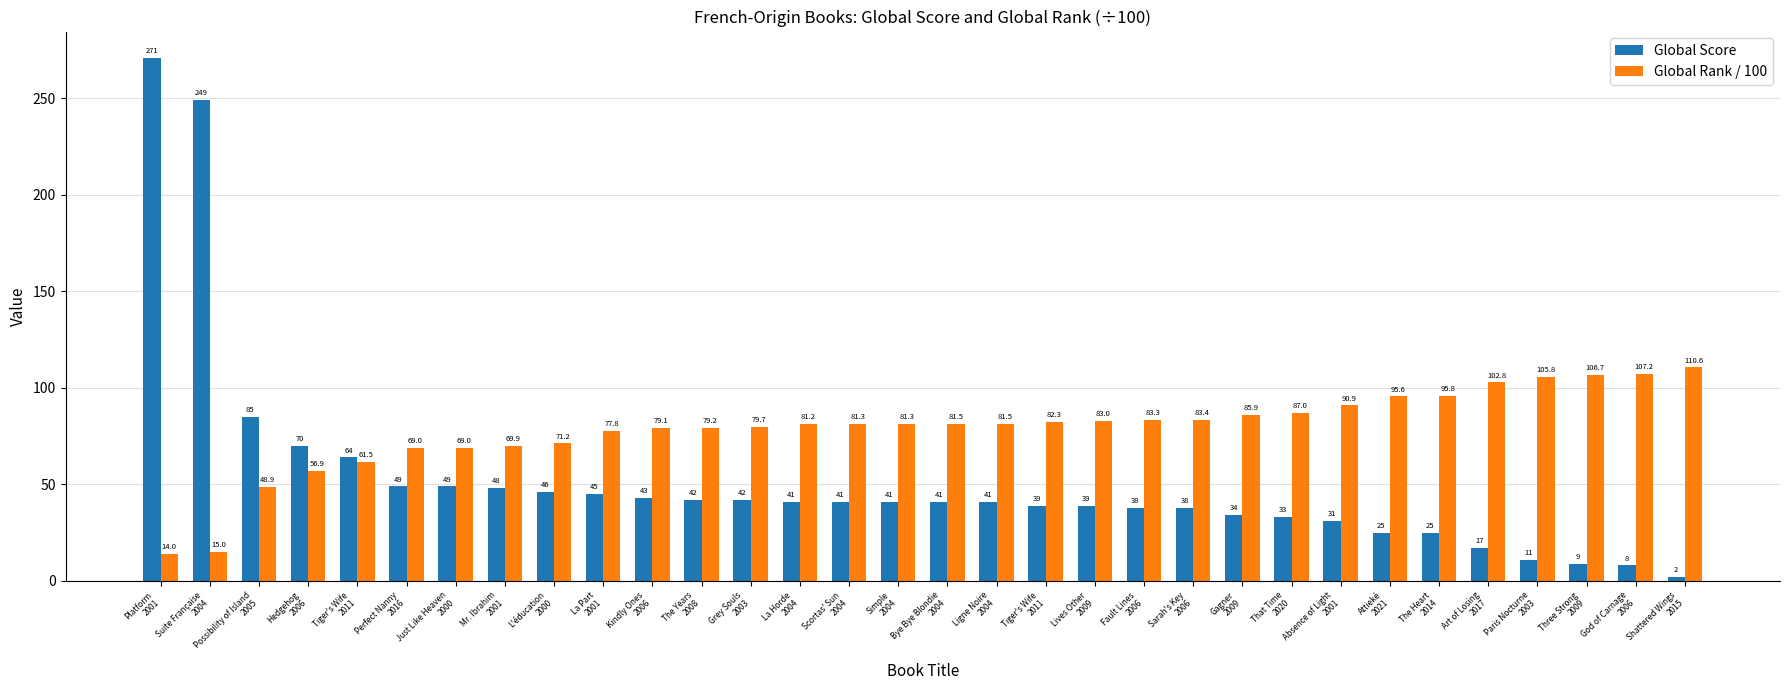

What is the approximate value of Global Score at That Time
2020?

33.0